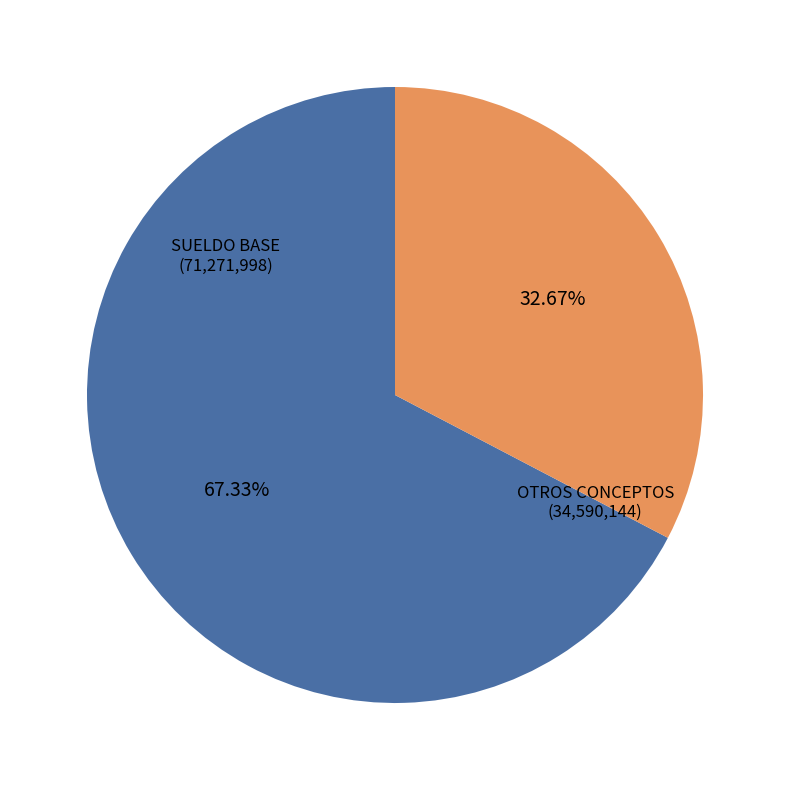

Is there a majority slice in this chart?

Yes